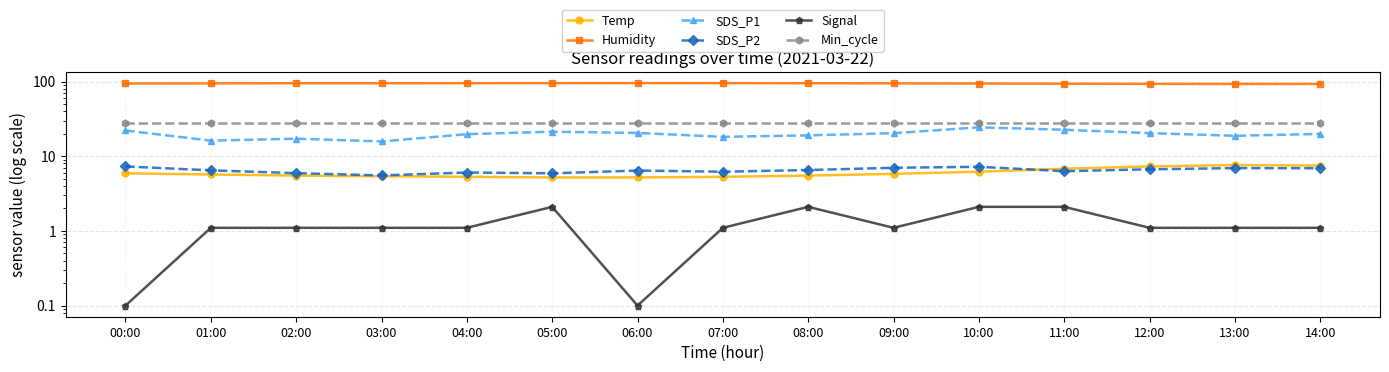

What is the lowest value of the Temp series?

5.2